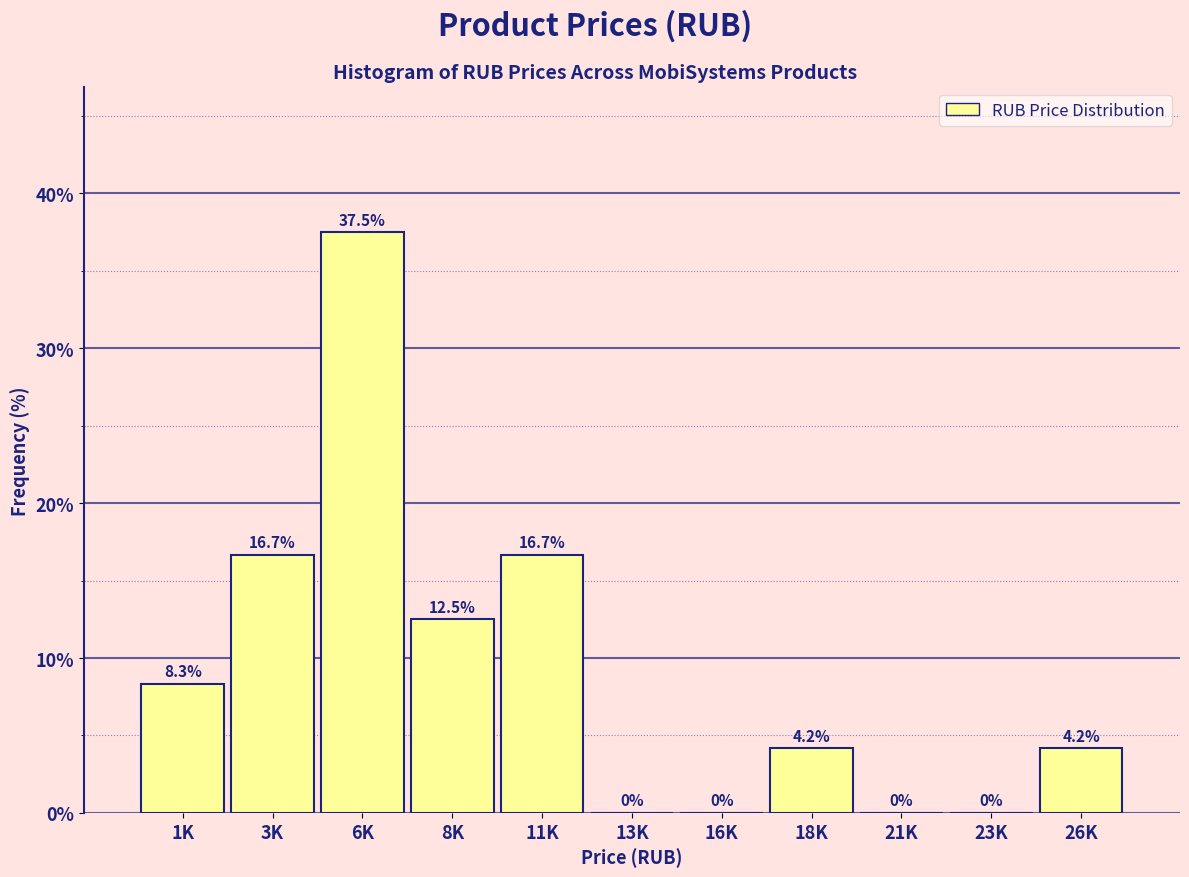

Reading left to right, transcribe all the data shown in this chart.

1K=8.3	3K=16.7	6K=37.5	8K=12.5	11K=16.7	13K=0.0	16K=0.0	18K=4.2	21K=0.0	23K=0.0	26K=4.2